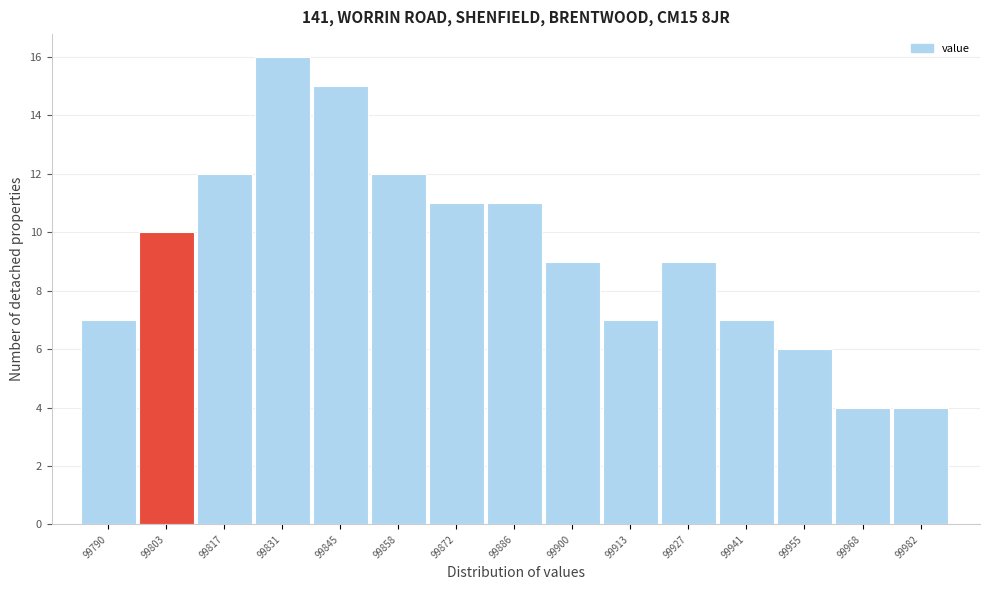

Reading left to right, list all the values displayed in this chart.

99790=7	99803=10	99817=12	99831=16	99845=15	99858=12	99872=11	99886=11	99900=9	99913=7	99927=9	99941=7	99955=6	99968=4	99982=4